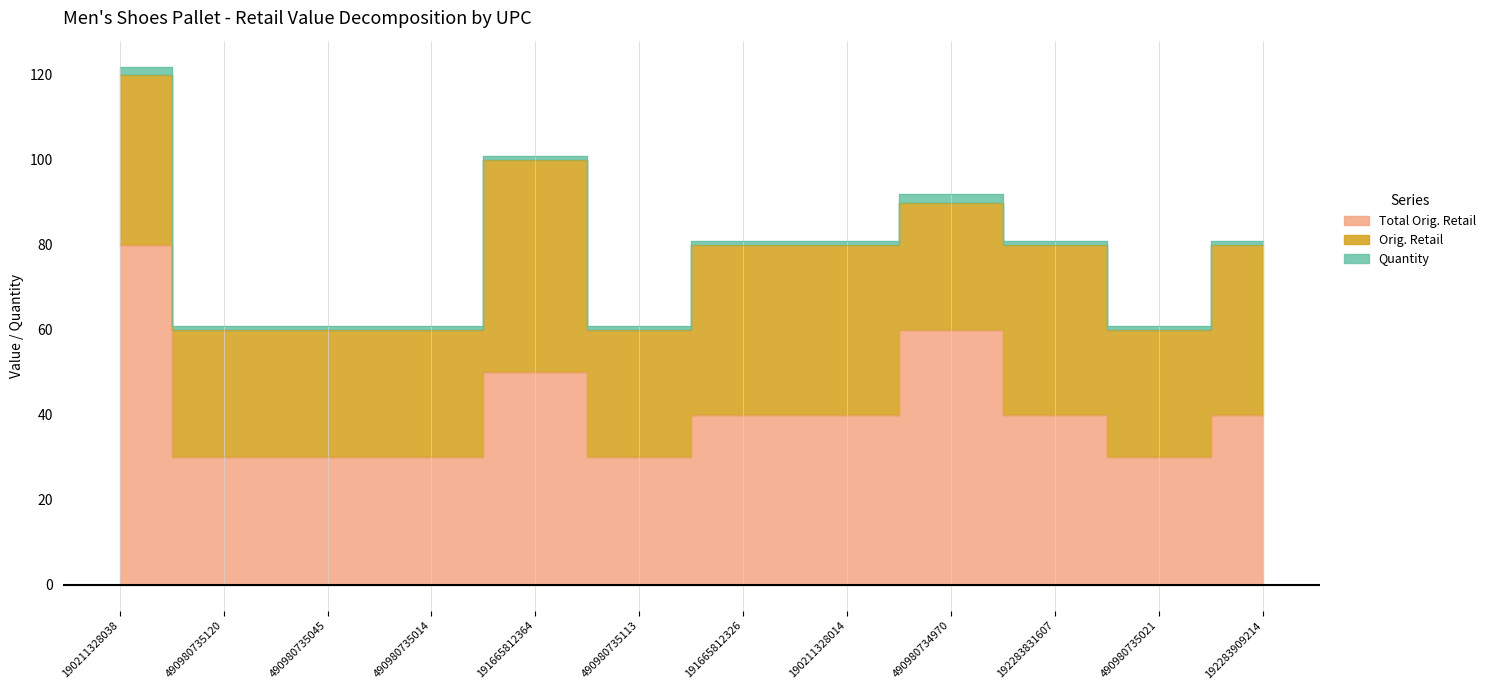

True or false: Orig. Retail and Total Orig. Retail cross at least once.

False